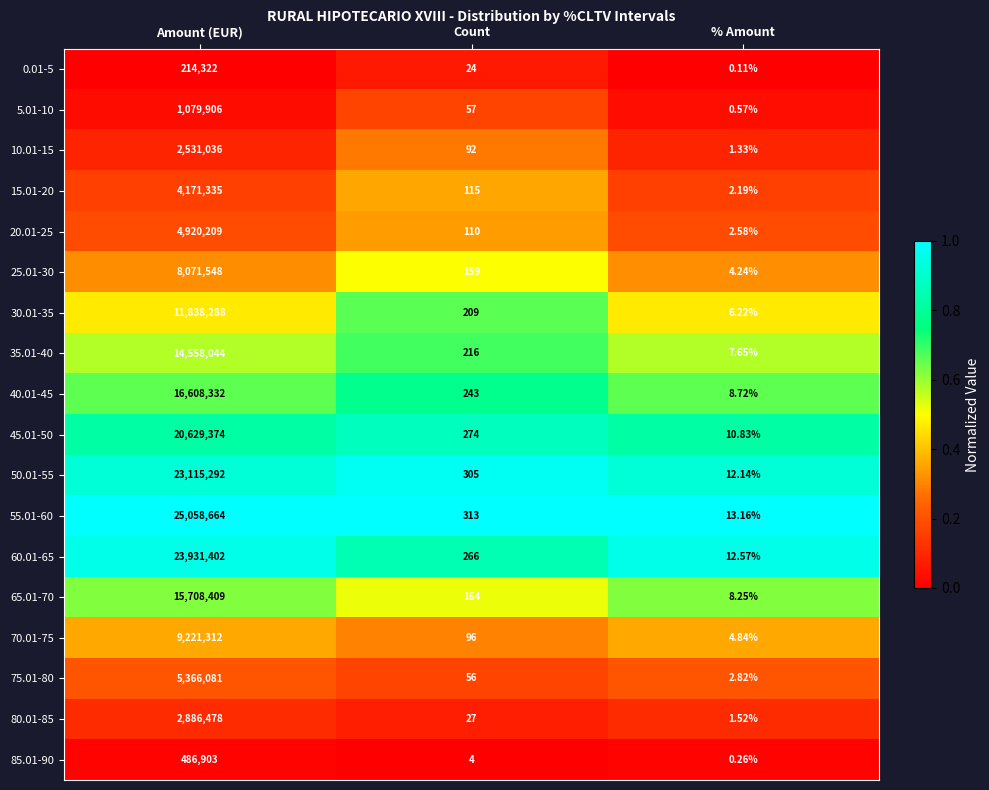

List the labels in order of 10.01-15 value, smallest first.

% Amount, Count, Amount (EUR)